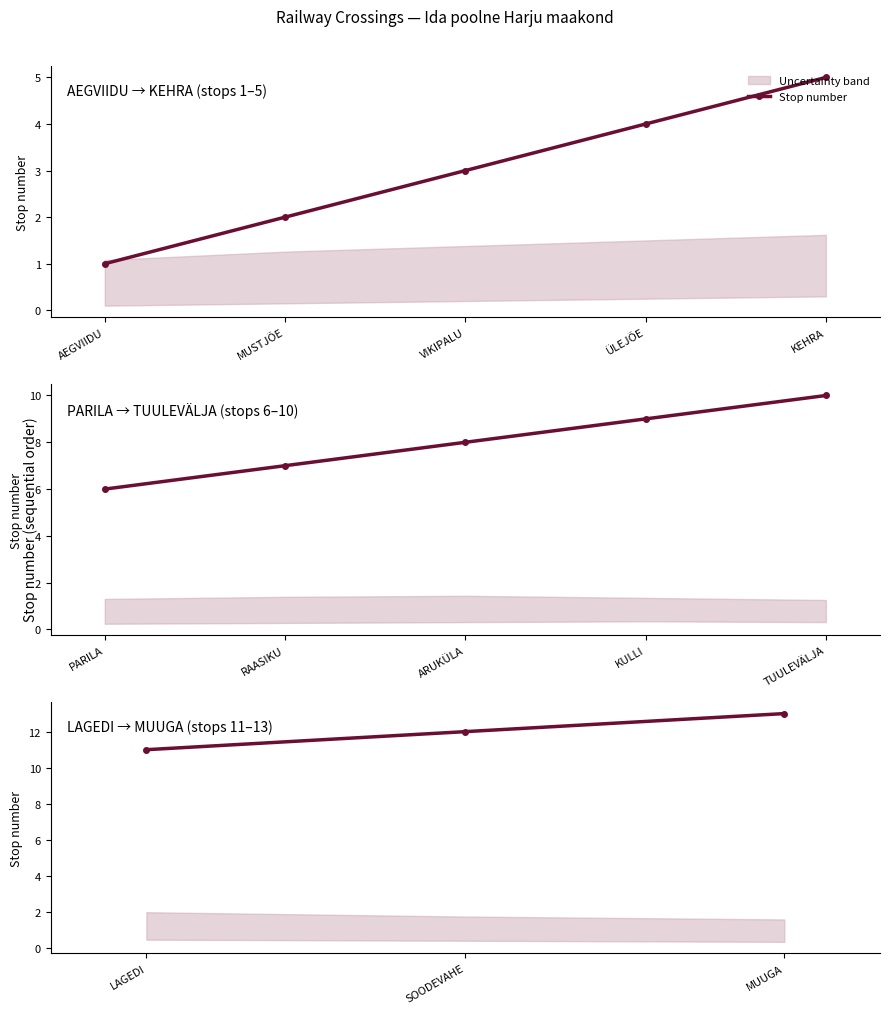

How many values are between 11 and 13?

3